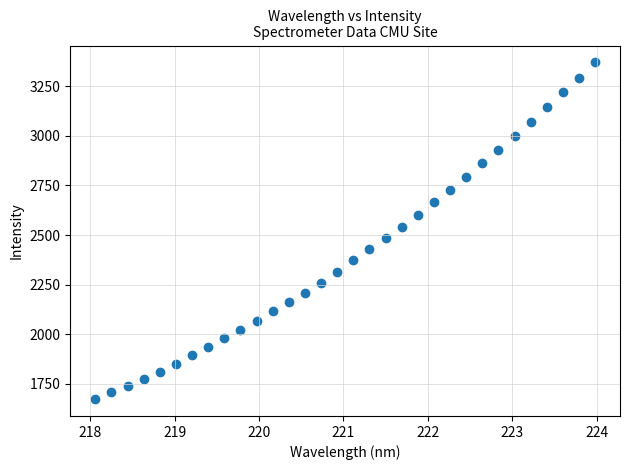

What is the range of X values (max minus min)?

5.9